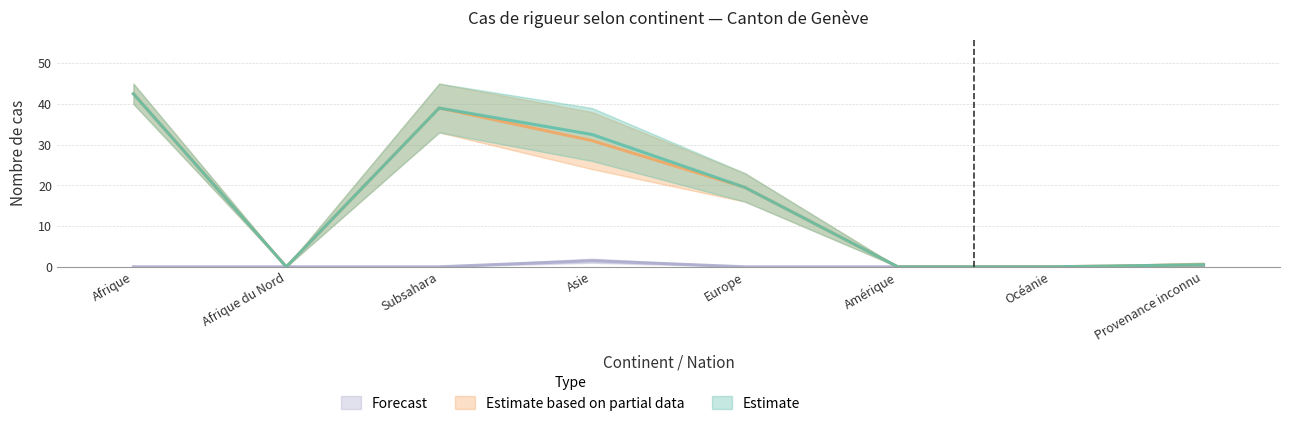

What position from the right is Afrique du Nord?

7